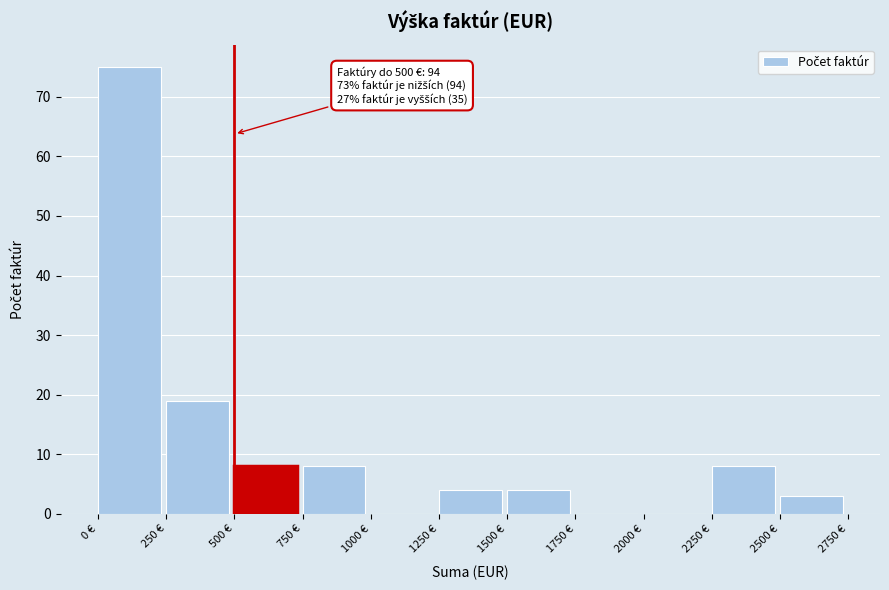

Which range on the x-axis has the tallest bar?

0 to 250